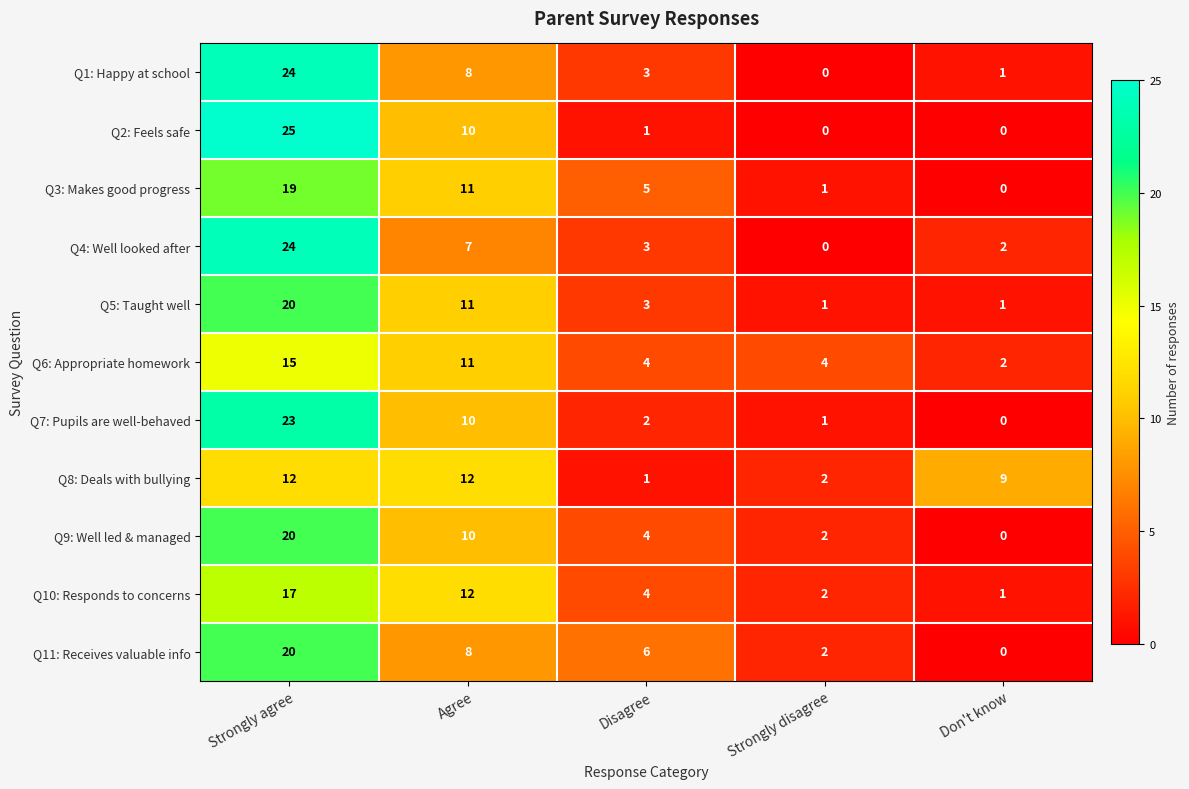

Between Strongly disagree and Don't know, which series saw the biggest shift?

Q8: Deals with bullying